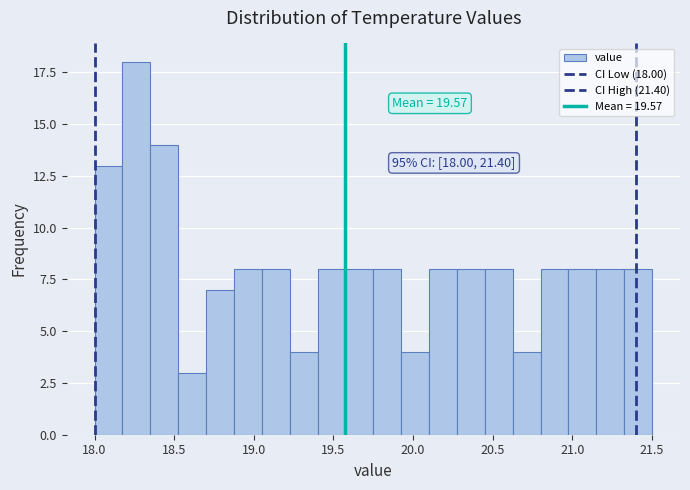

Read against the x-axis, roughly where is the centre of the tallest bar?

18.25